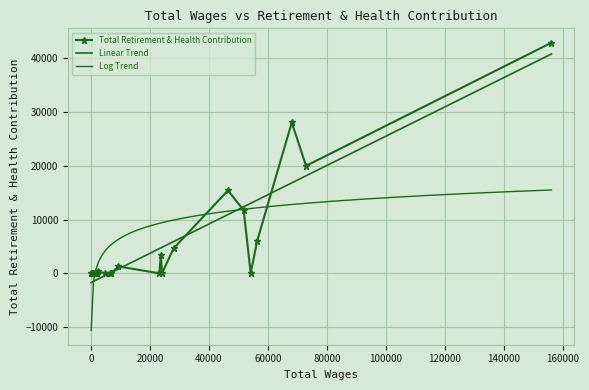

Reading right to left, transcribe all the data shown in this chart.

23=0	22=0	21=0	20=0	19=0	18=0	17=0	16=0	15=348	14=0	13=0	12=0	11=1280	10=0	9=3464	8=0	7=4620	6=15420	5=11734	4=0	3=6038	2=28076	1=19999	0=42914